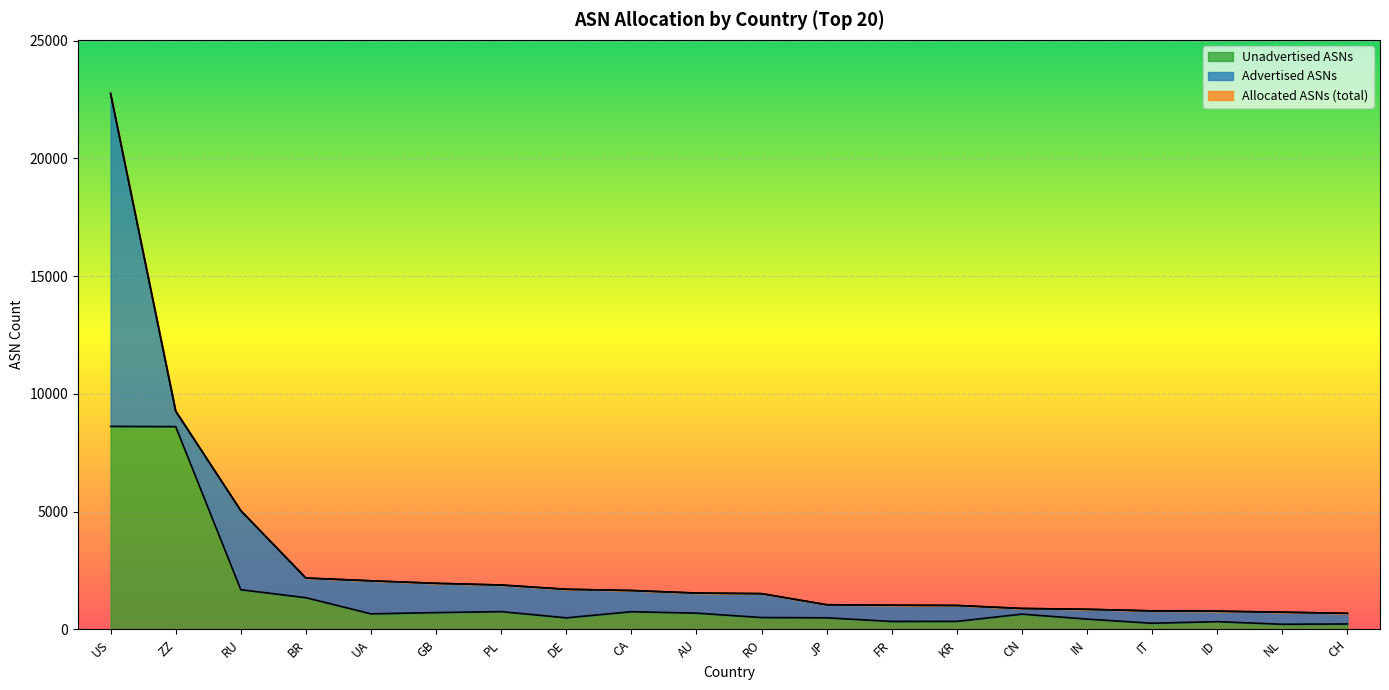

Is it true that Unadvertised ASNs equals 662 at UA?

True